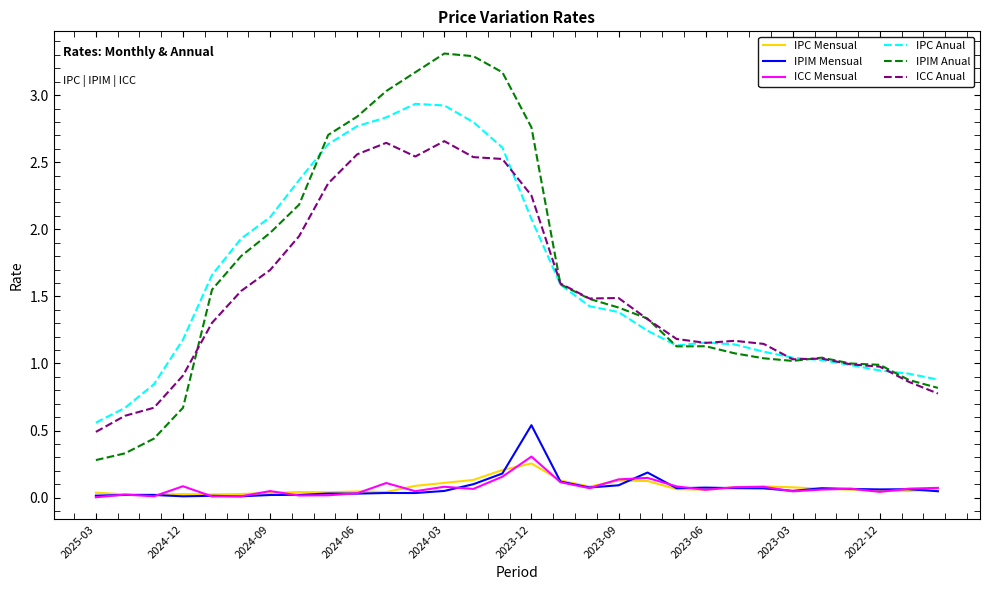

What is the maximum value shown in the chart?

3.3